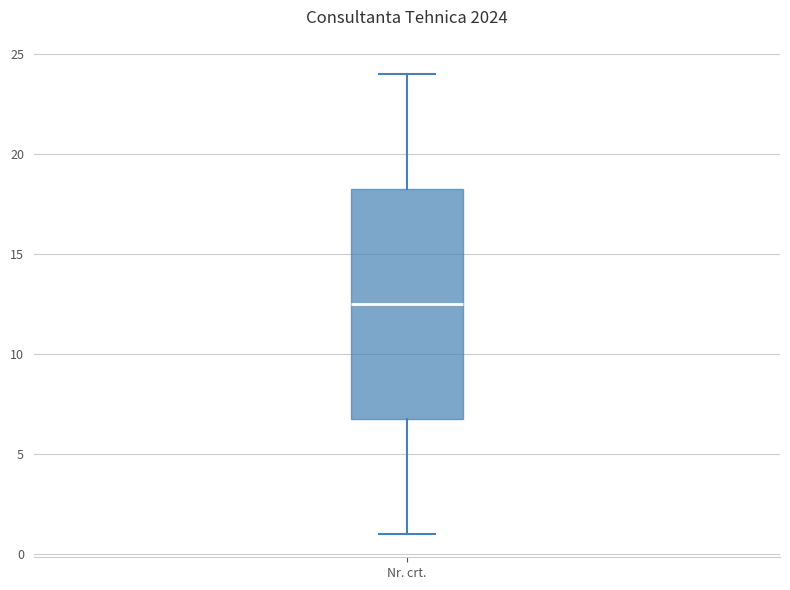

Where does the lower whisker of the box for Nr. crt. end on the y-axis? The values are not printed on the chart, so give them approximately, as read against the axis.

1.0